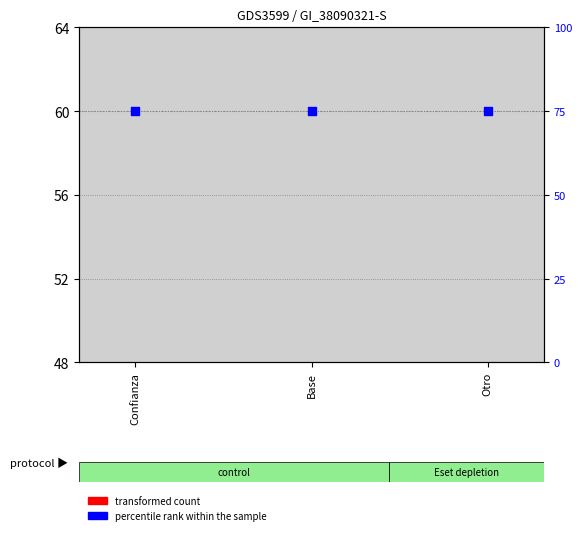

What are all the series names shown in the legend?

transformed count, percentile rank within the sample